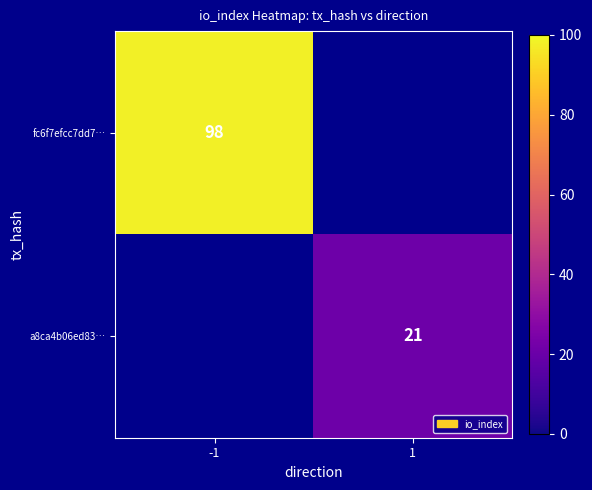

The fc6f7efcc7dd7… series shows 27 at -1. True or false?

False